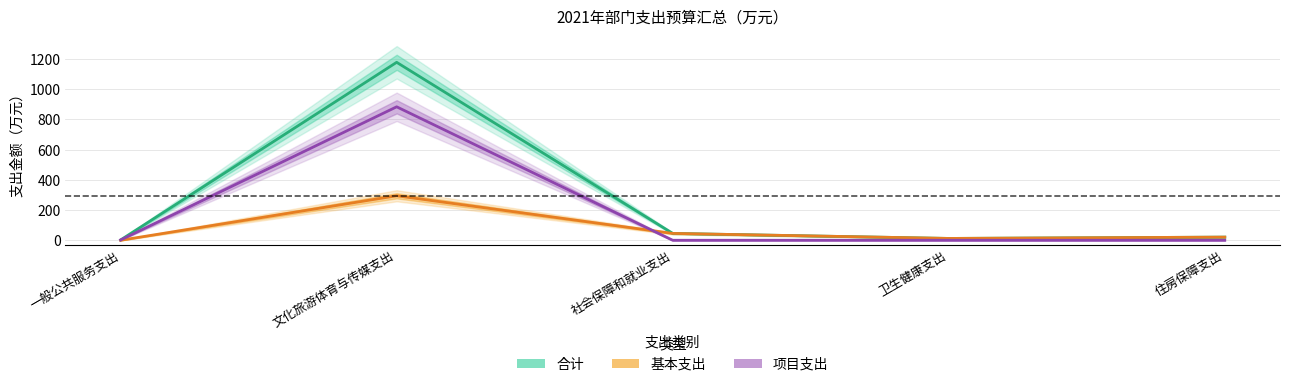

Which label corresponds to the smallest value in the chart?

一般公共服务支出